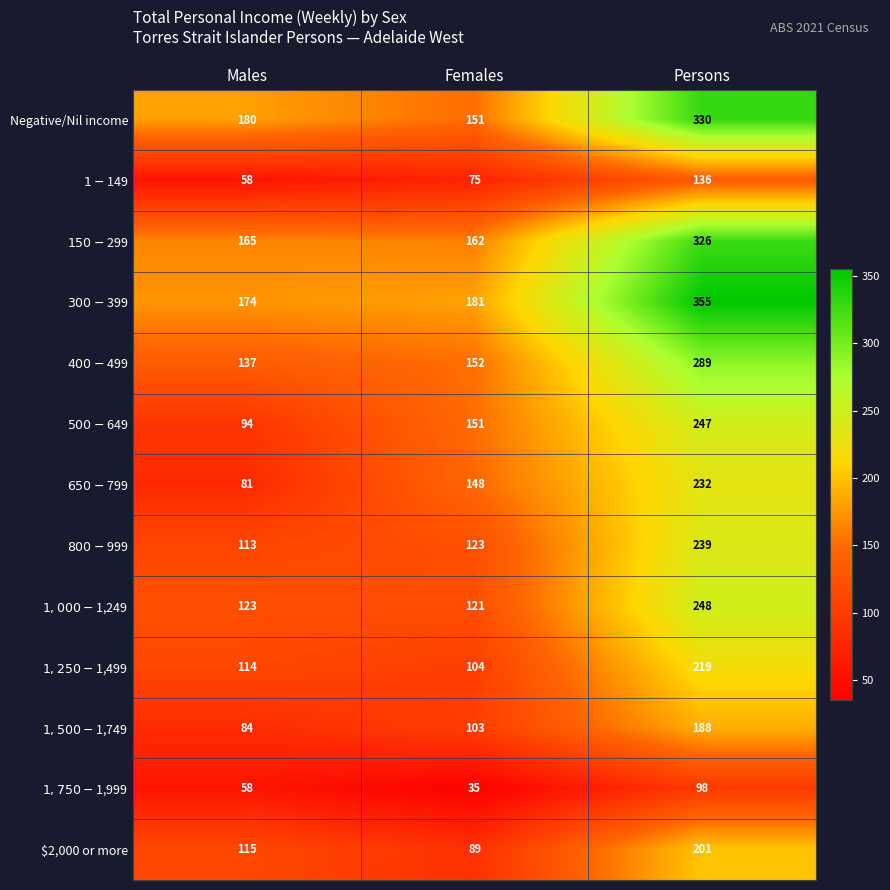

Which series has the largest range (max minus min)?

$300-$399